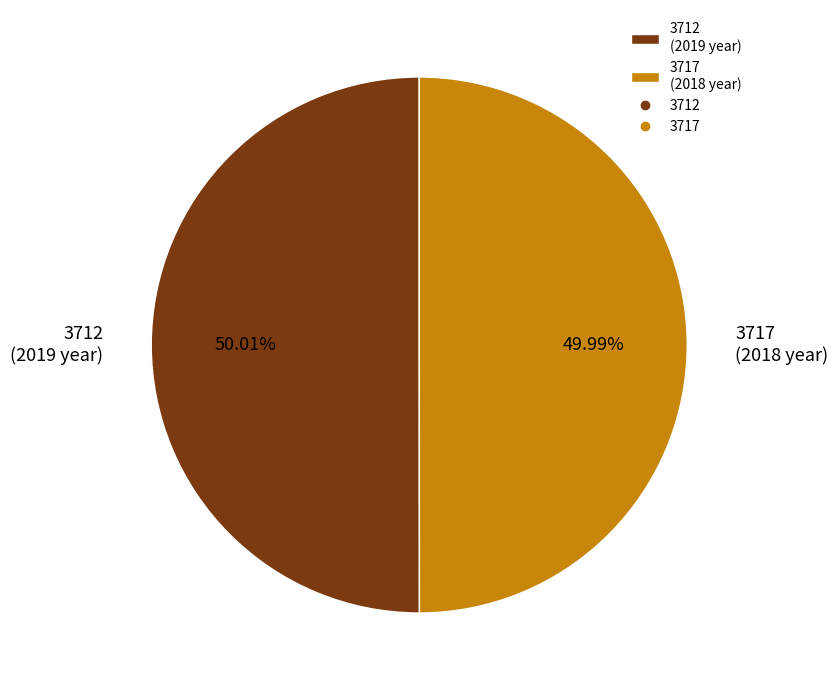

Approximately how many times larger is the value at 3717 (2018 year) compared to 3712 (2019 year)?

1.0